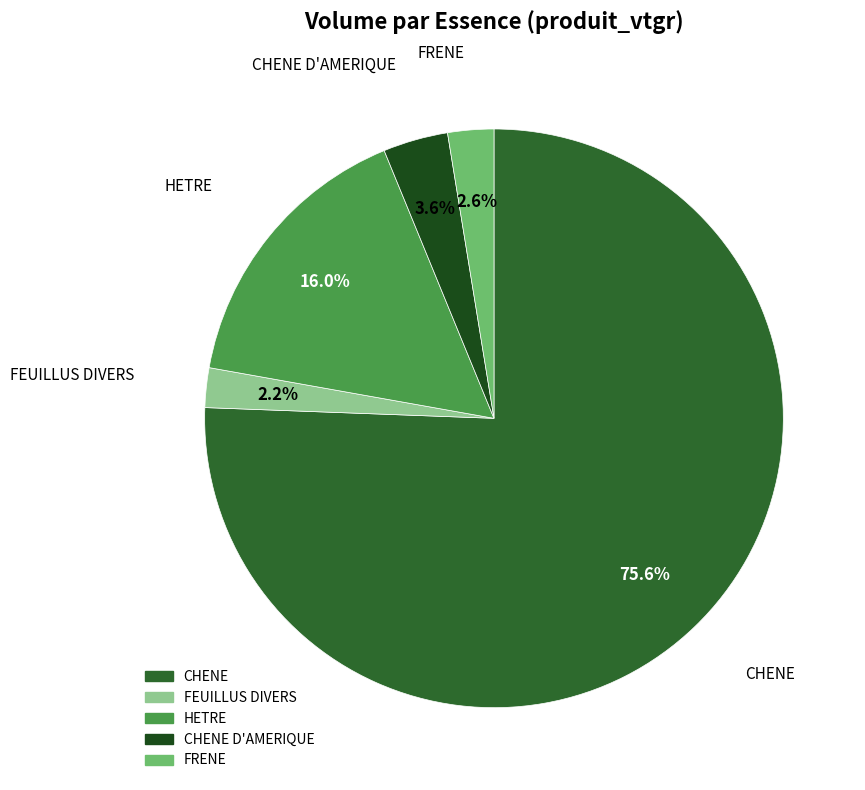

Count the number of slices in the pie.

5